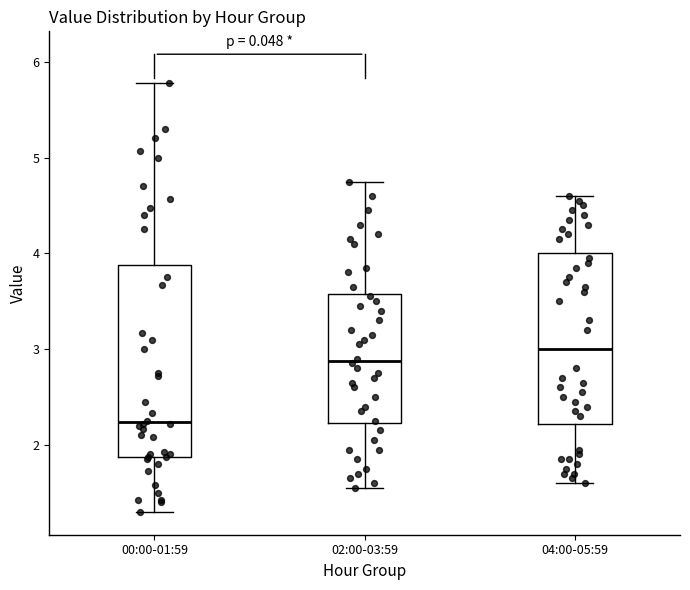

Reading left to right, read every box against the y-axis: the position of its median line, the range the box covers, and the ends of its whiskers. The values are not printed on the chart, so give them approximately, as read against the axis.

00:00-01:59: median 2.2, box 1.9 to 3.9, whiskers 1.3 to 5.8
02:00-03:59: median 2.9, box 2.2 to 3.6, whiskers 1.6 to 4.8
04:00-05:59: median 3.0, box 2.2 to 4.0, whiskers 1.6 to 4.6